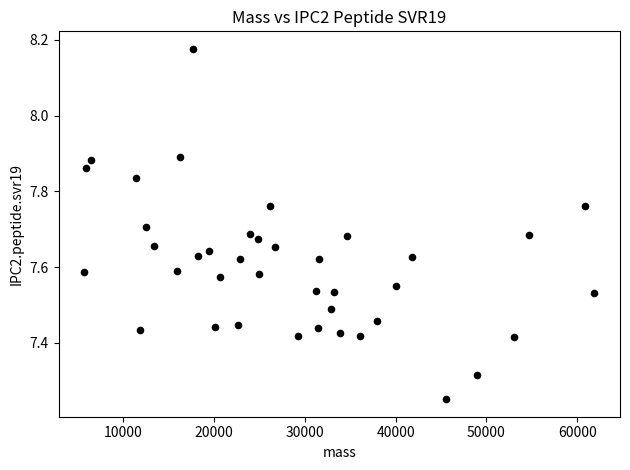

What is the range of X values (max minus min)?

56235.0